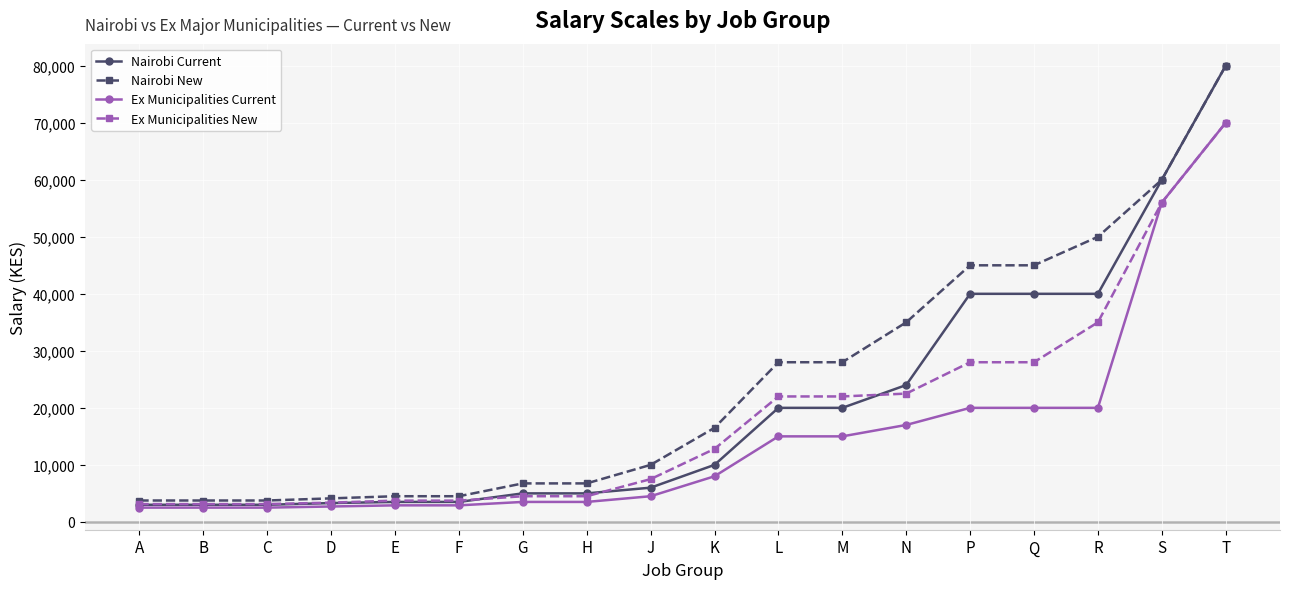

What are all the series names shown in the legend?

Nairobi Current, Nairobi New, Ex Municipalities Current, Ex Municipalities New